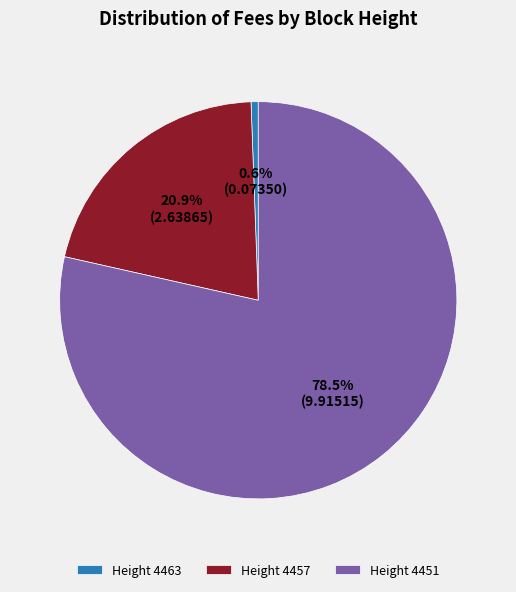

Combined, do Height 4457 and Height 4451 account for over 50%?

Yes